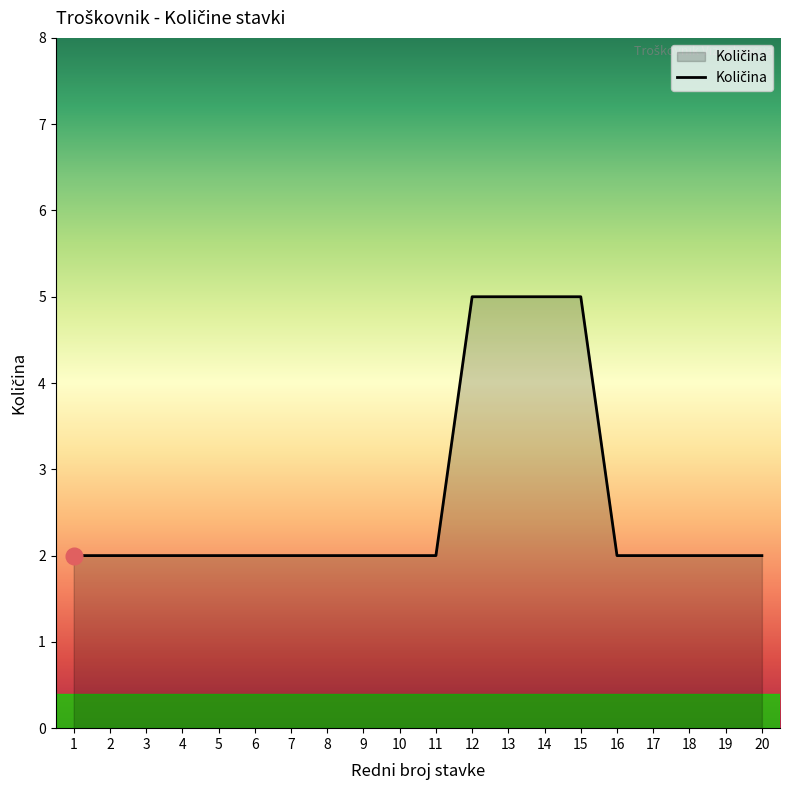

What is the greatest value displayed?

5